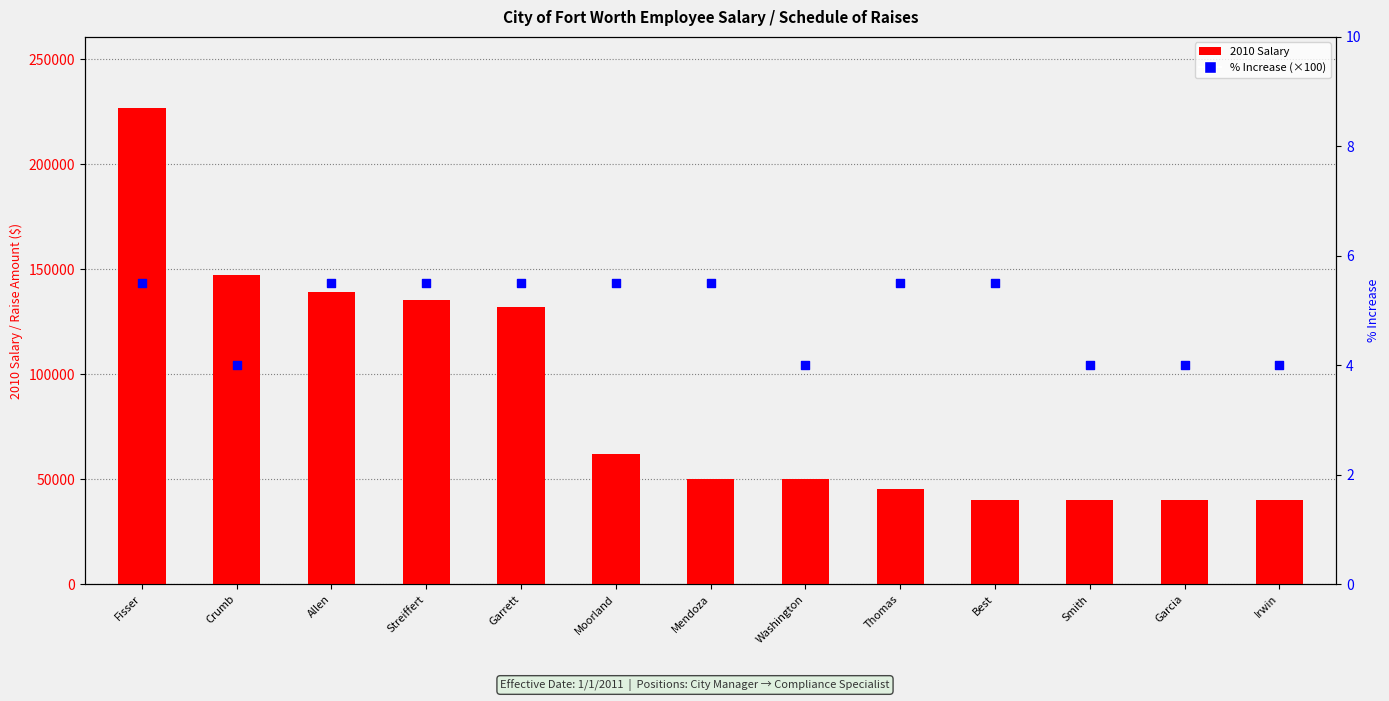

Which series has the largest total across all categories?

2010 Salary